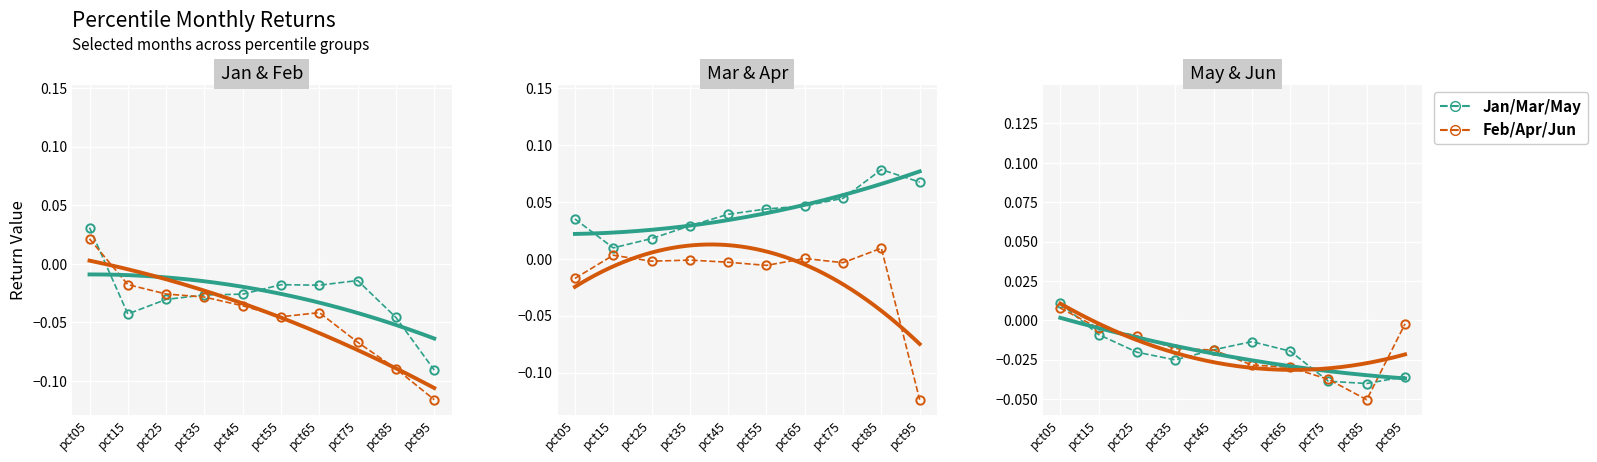

Reading left to right, what are all the values shown in this chart?

Jan: 0.0	-0.0	-0.0	-0.0	-0.0	-0.0	-0.0	-0.0	-0.0	-0.1
Feb: 0.0	-0.0	-0.0	-0.0	-0.0	-0.0	-0.0	-0.1	-0.1	-0.1
Mar: 0.0	0.0	0.0	0.0	0.0	0.0	0.0	0.1	0.1	0.1
Apr: -0.0	0.0	-0.0	-0.0	-0.0	-0.0	0.0	-0.0	0.0	-0.1
May: 0.0	-0.0	-0.0	-0.0	-0.0	-0.0	-0.0	-0.0	-0.0	-0.0
Jun: 0.0	-0.0	-0.0	-0.0	-0.0	-0.0	-0.0	-0.0	-0.1	-0.0